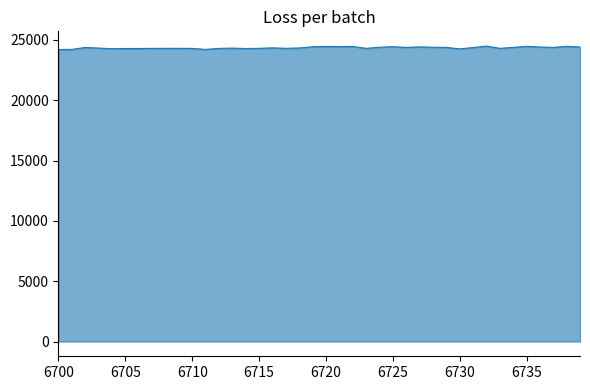

What is the smallest value displayed?

24206